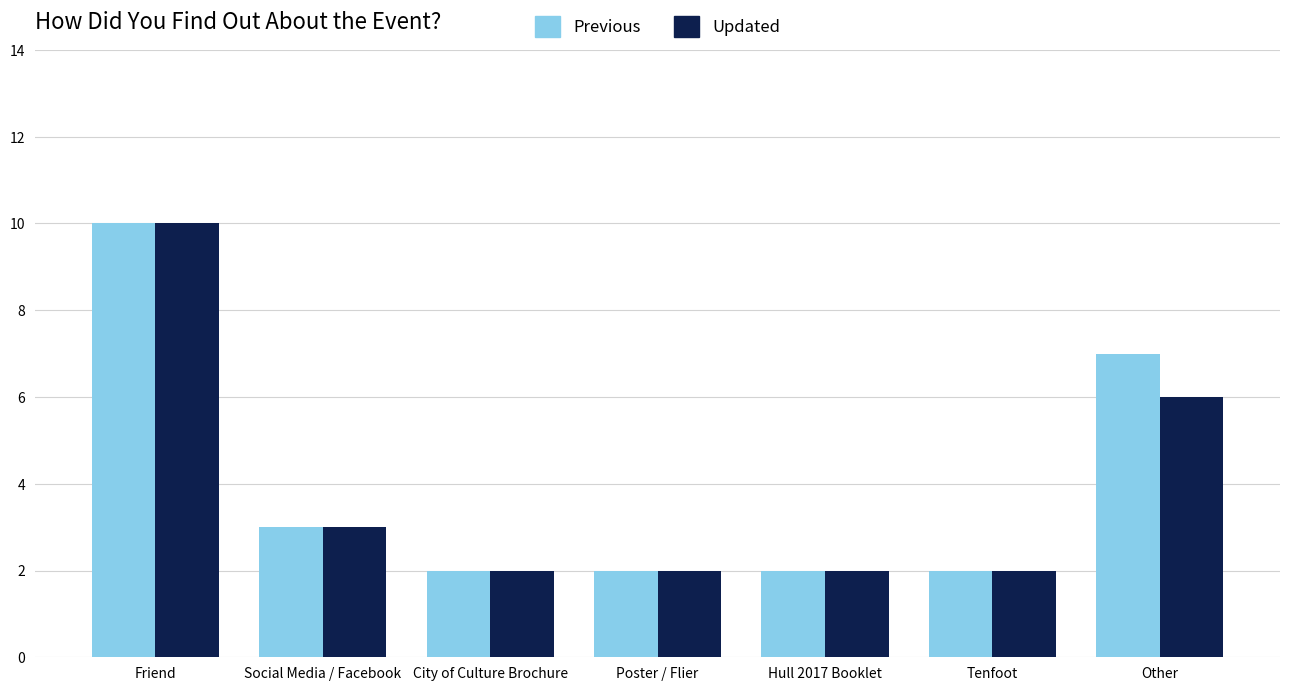

How many categories are shown in the chart?

7